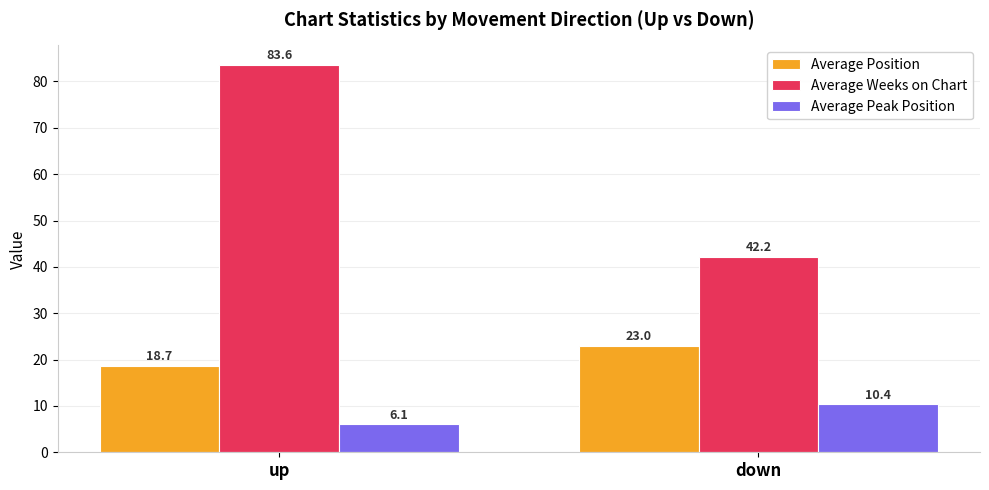

What is the label of the 1st bar from the right?

down